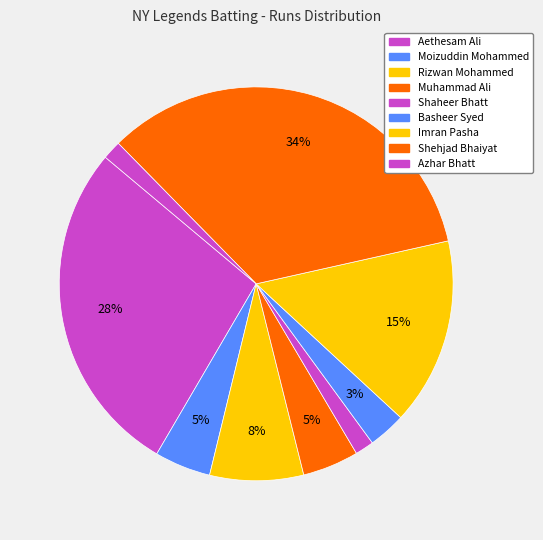

Which slice is the largest?

Shehjad Bhaiyat